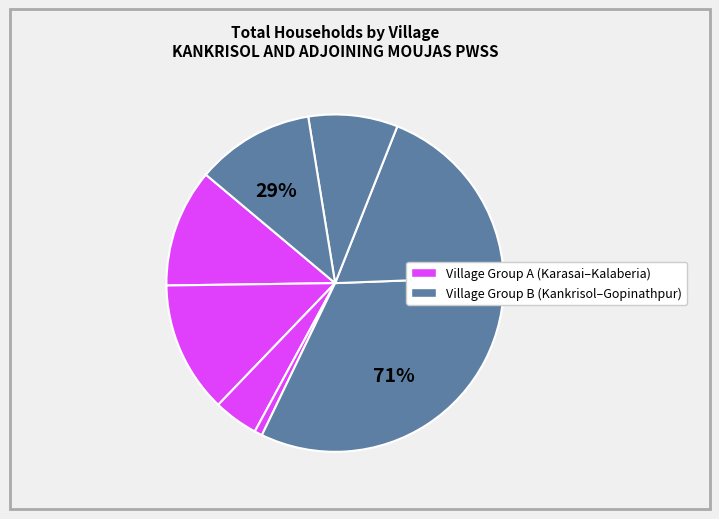

Count the number of slices in the pie.

8